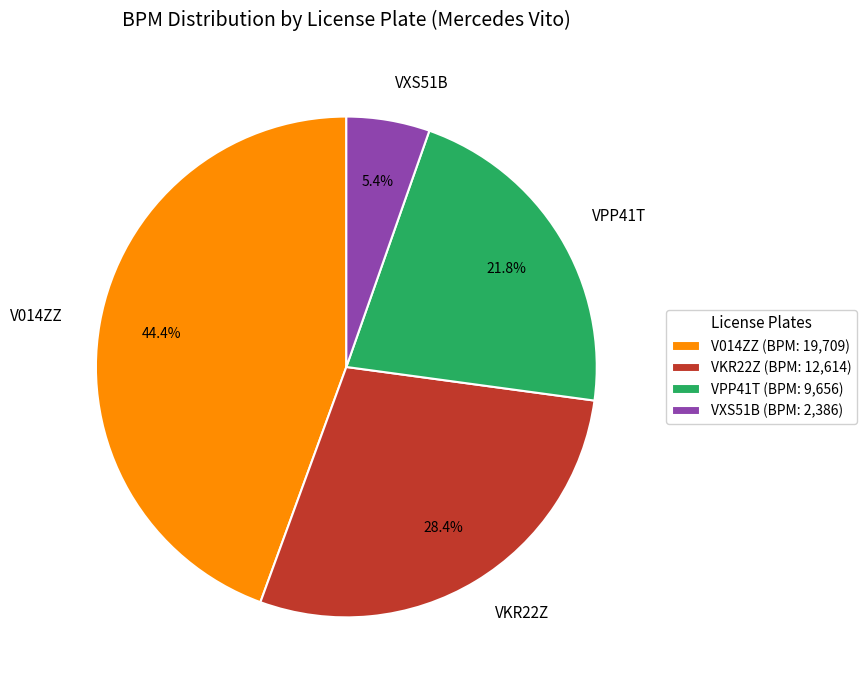

Between VXS51B and V014ZZ, which is larger?

V014ZZ